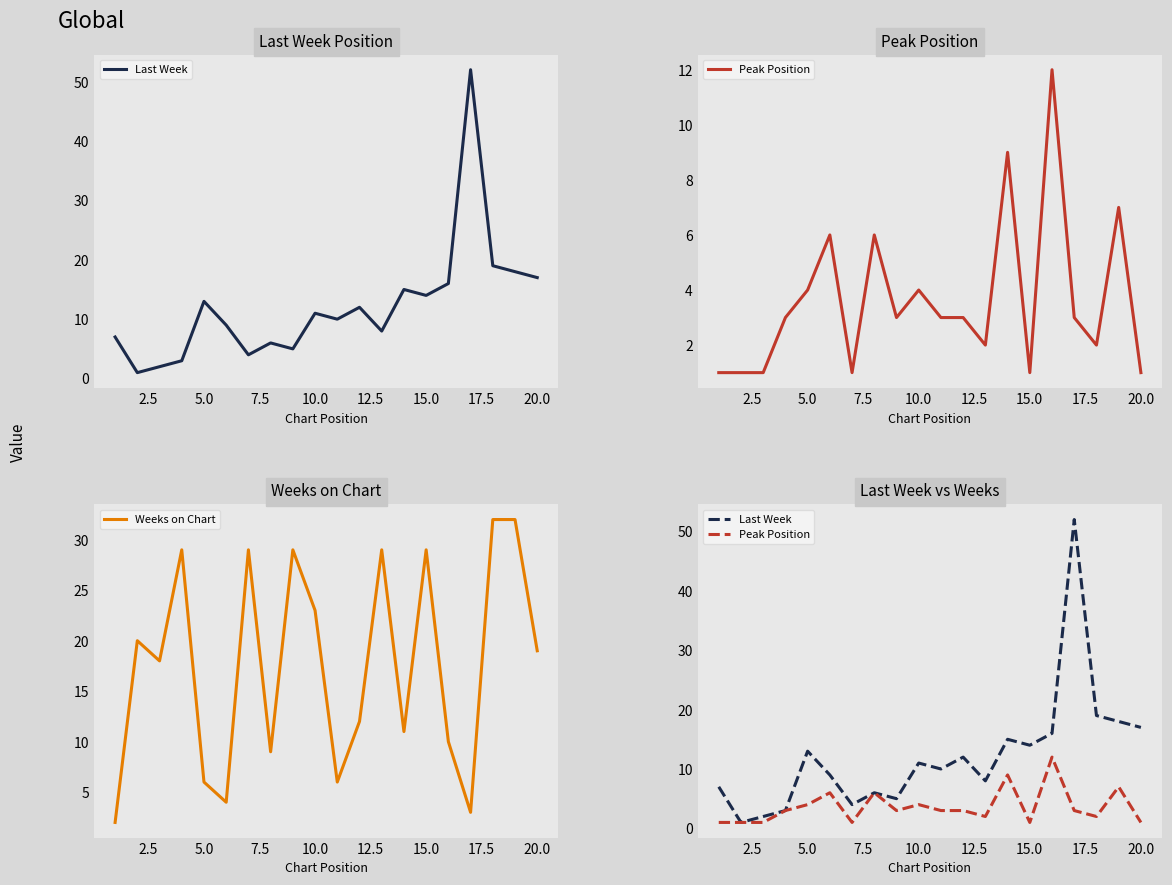

What is the maximum value for Weeks on Chart?

32